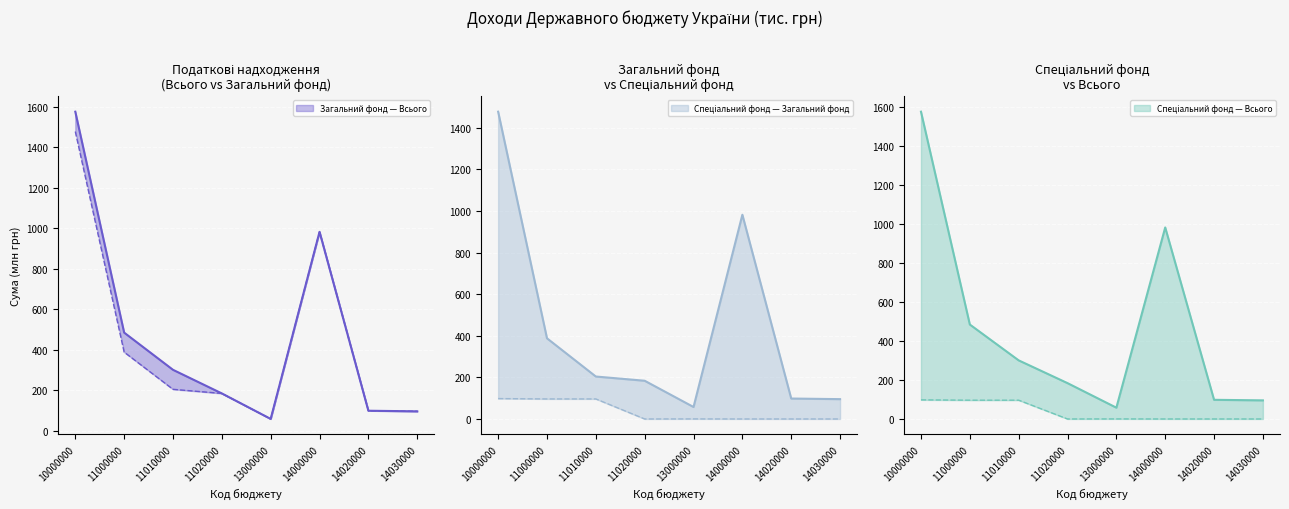

Read the Загальний фонд (нижня) value at 14000000.

981.5